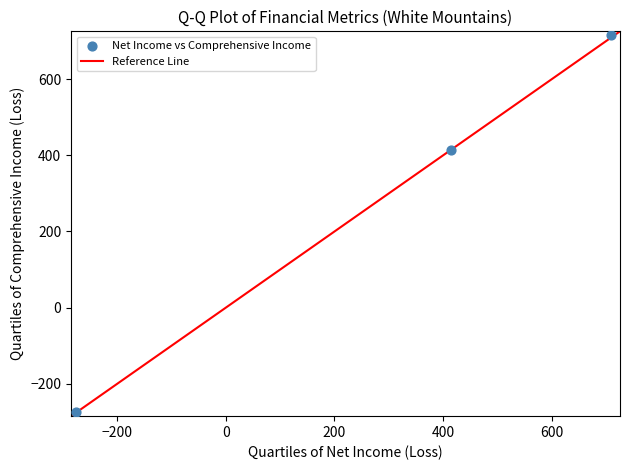

What Y value in the scatter plot is closest to 221?

413.1